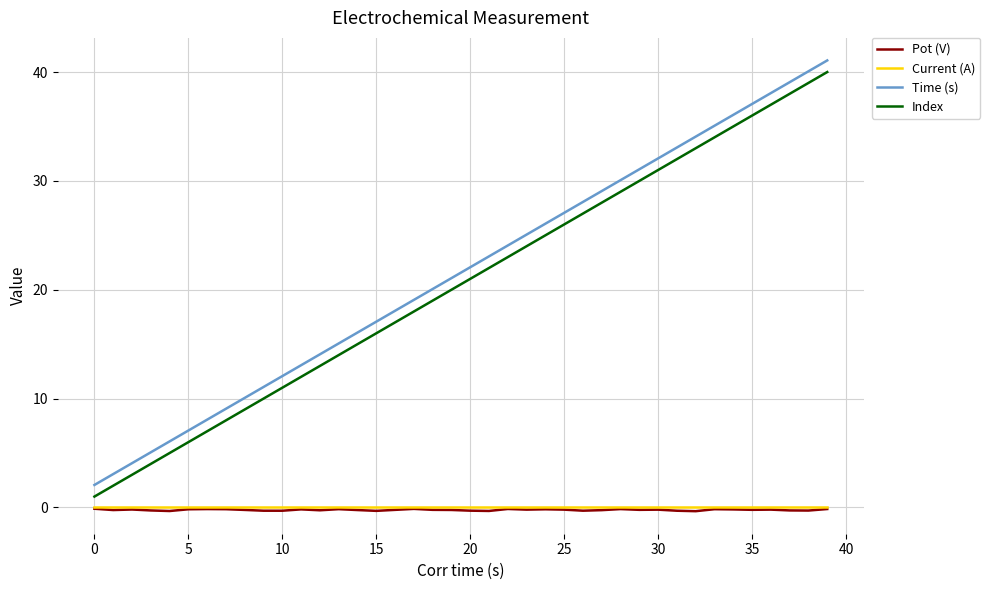

What is the maximum value shown in the chart?

41.1